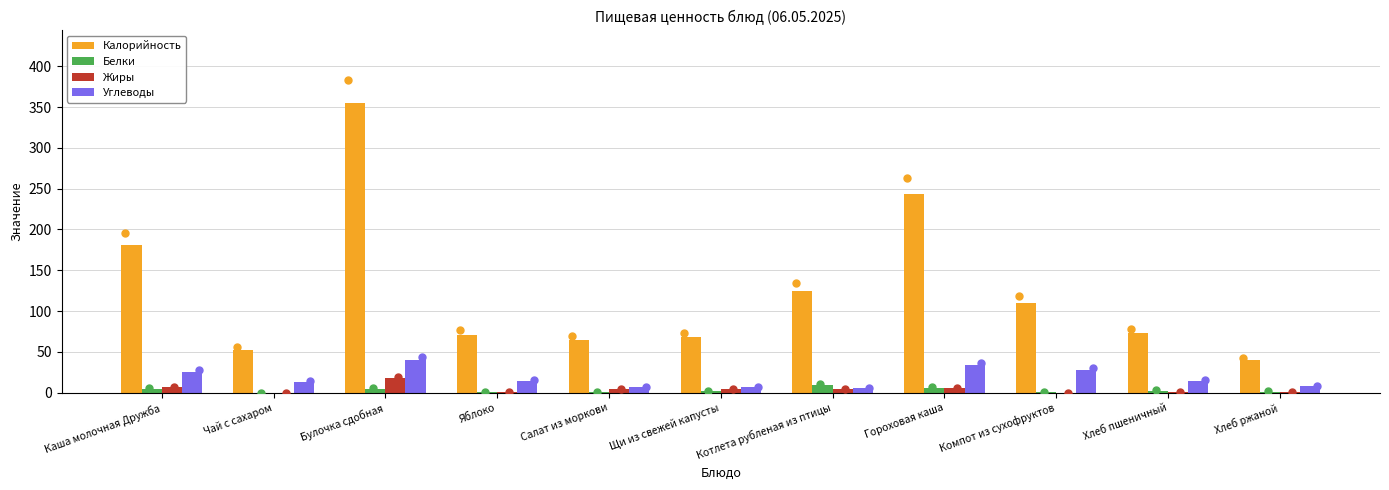

Which series has the widest spread of Y values?

Калорийность